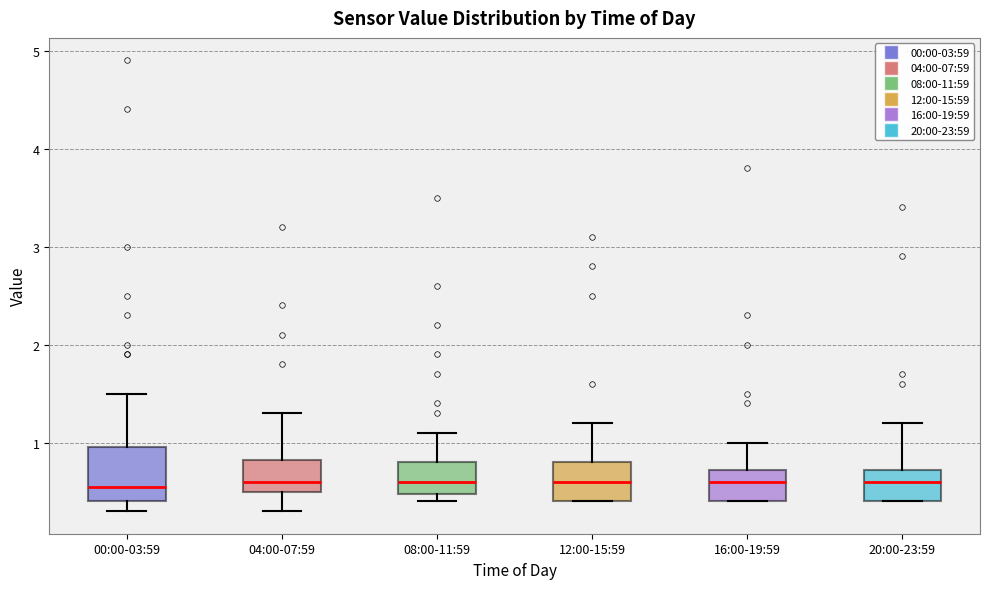

Reading left to right, transcribe this box plot: for each box, give where its median line is, the range the box spans, and where its two whiskers end, as read against the y-axis. The values are not printed on the chart, so give them approximately, as read against the axis.

00:00-03:59: median 0.6, box 0.4 to 1.0, whiskers 0.3 to 1.5
04:00-07:59: median 0.6, box 0.5 to 0.8, whiskers 0.3 to 1.3
08:00-11:59: median 0.6, box 0.5 to 0.8, whiskers 0.4 to 1.1
12:00-15:59: median 0.6, box 0.4 to 0.8, whiskers 0.4 to 1.2
16:00-19:59: median 0.6, box 0.4 to 0.7, whiskers 0.4 to 1.0
20:00-23:59: median 0.6, box 0.4 to 0.7, whiskers 0.4 to 1.2